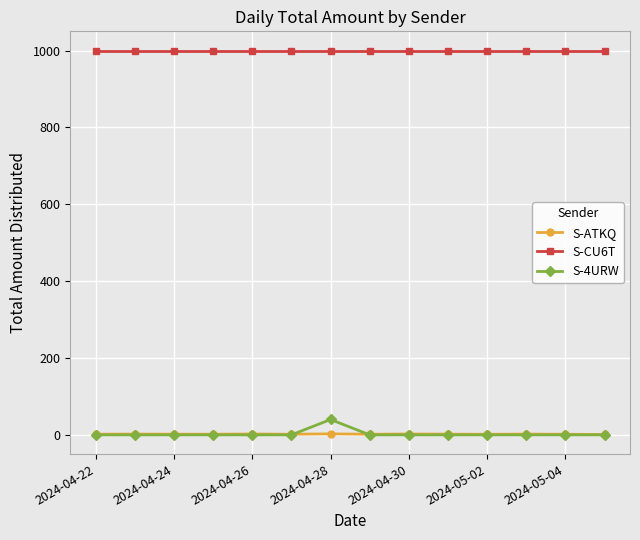

True or false: S-CU6T and S-4URW intersect in this chart.

False